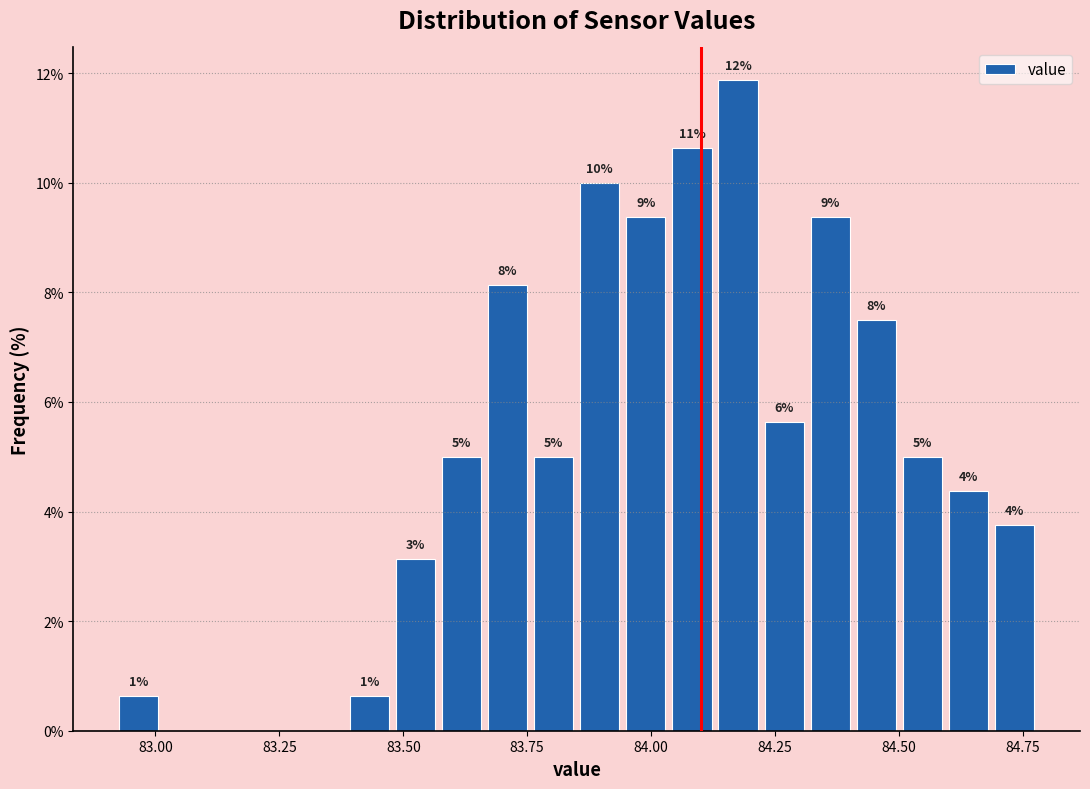

Around what value on the x-axis is the tallest bar? Give the approximate position of its centre, as read against the axis.

84.20